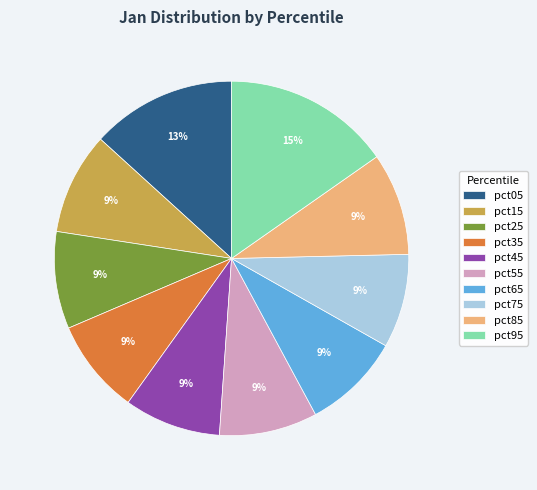

To the nearest percent, what percentage of the pie is pct45?

9%